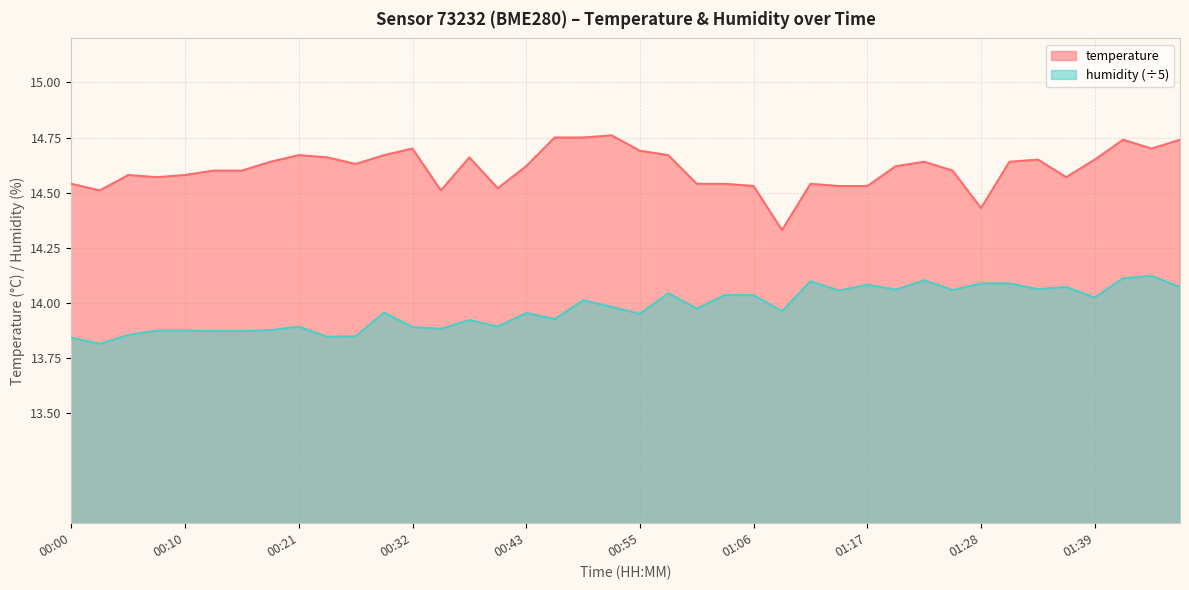

True or false: temperature has more than 0 interior local peaks.

True